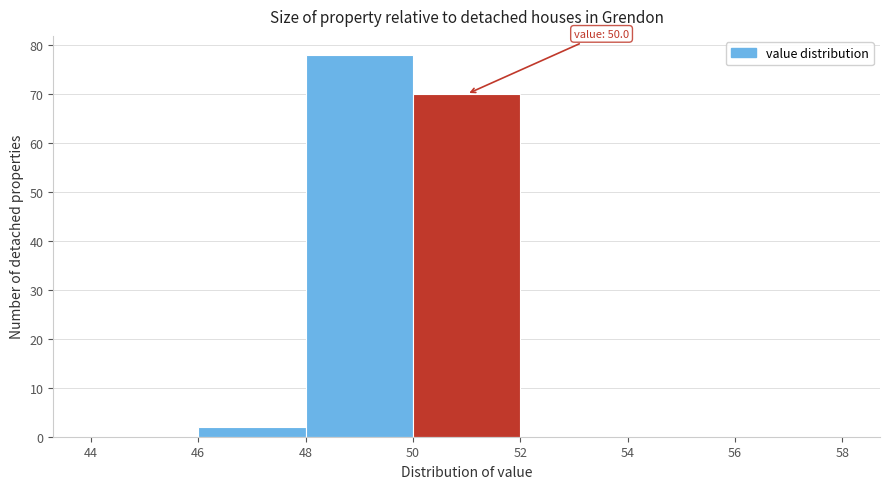

Over which range of the x-axis is the bar tallest?

48 to 50